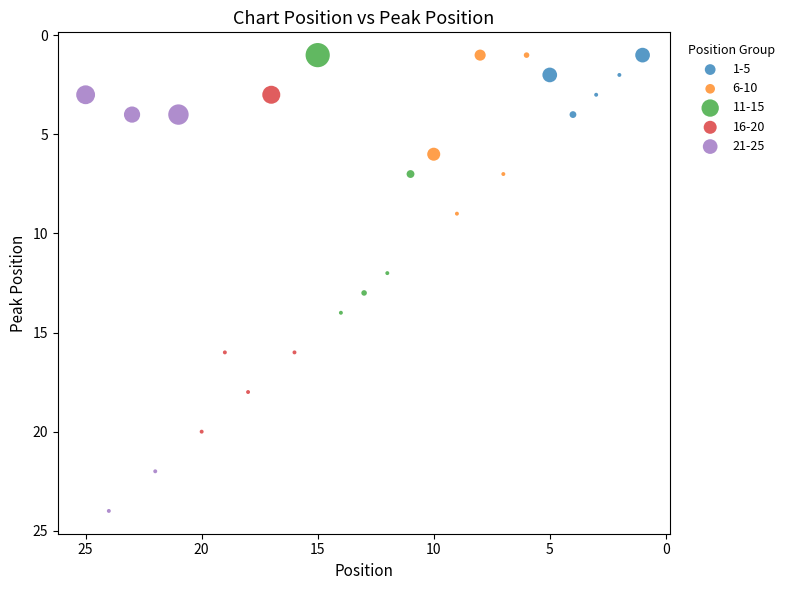

Which series has the widest spread of Y values?

21-25